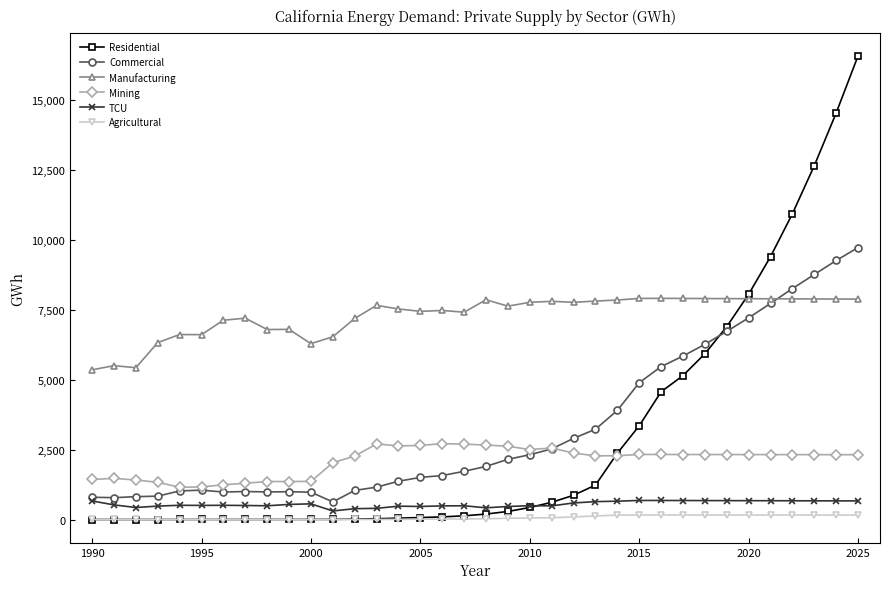

Which series has the widest spread of values?

Residential